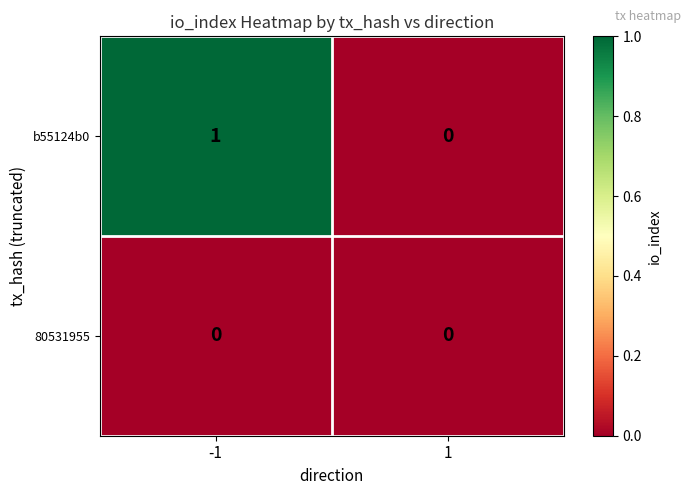

Which series has the largest range (max minus min)?

b55124b0